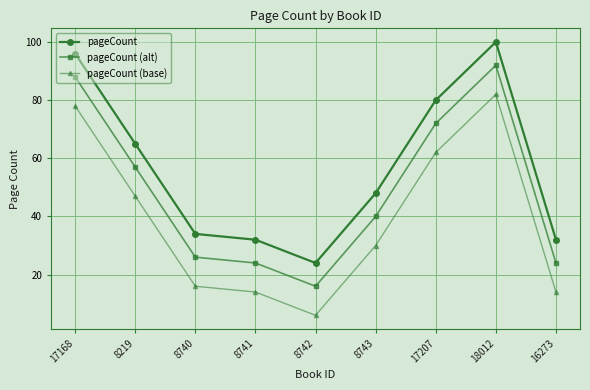

What is the total value across all series at 8741?

70